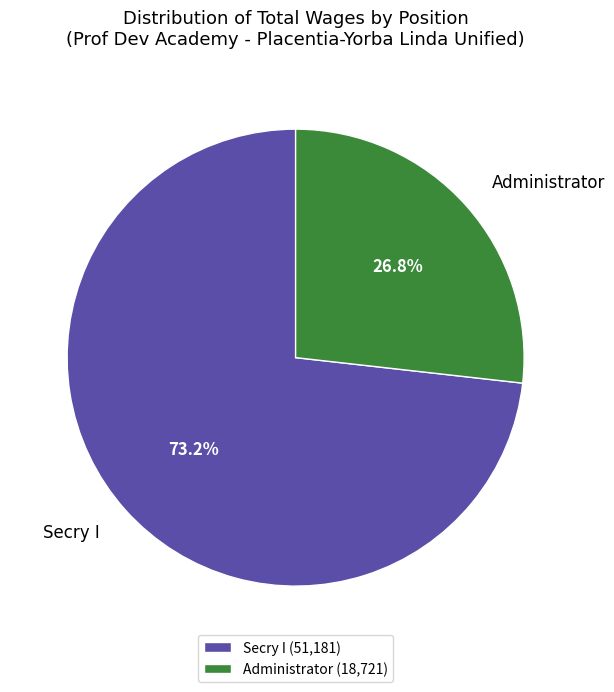

To the nearest percent, what is the combined percentage of Administrator and Secry I?

100%